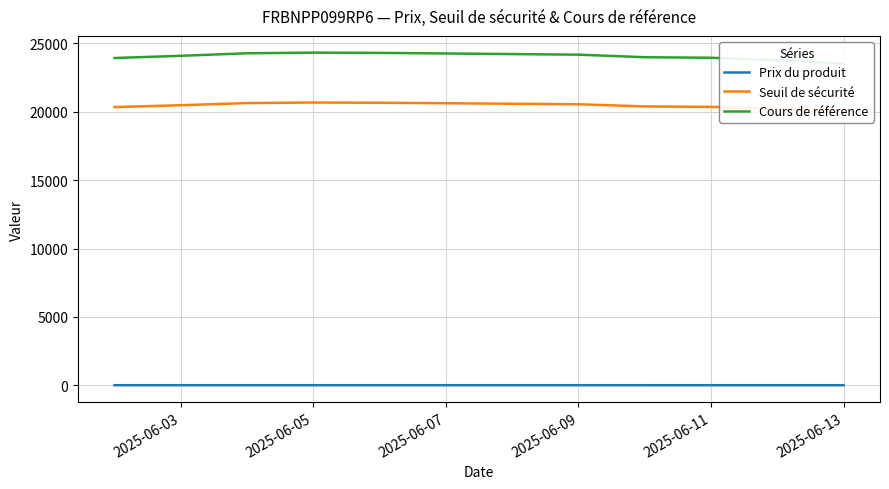

What is the difference between the second highest and second lowest values in the Cours de référence series?

533.0